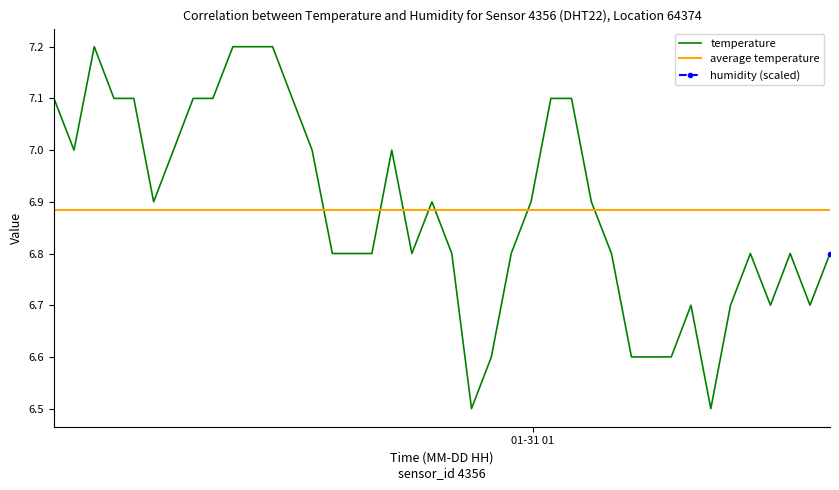

How many intersections are there between temperature and average temperature?

7